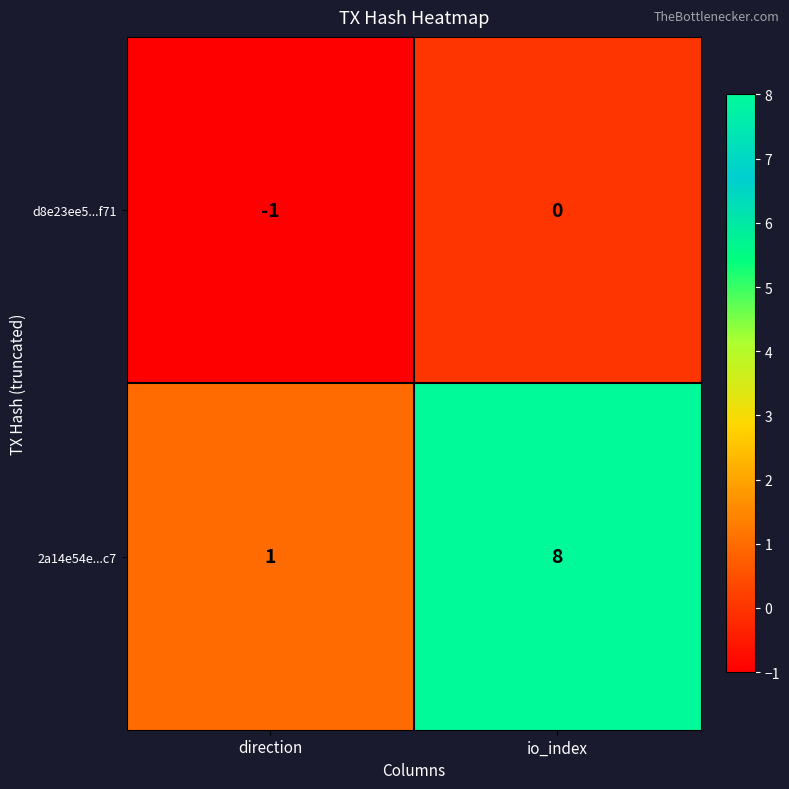

Is it true that 2a14e54e...c7 equals 2 at direction?

False